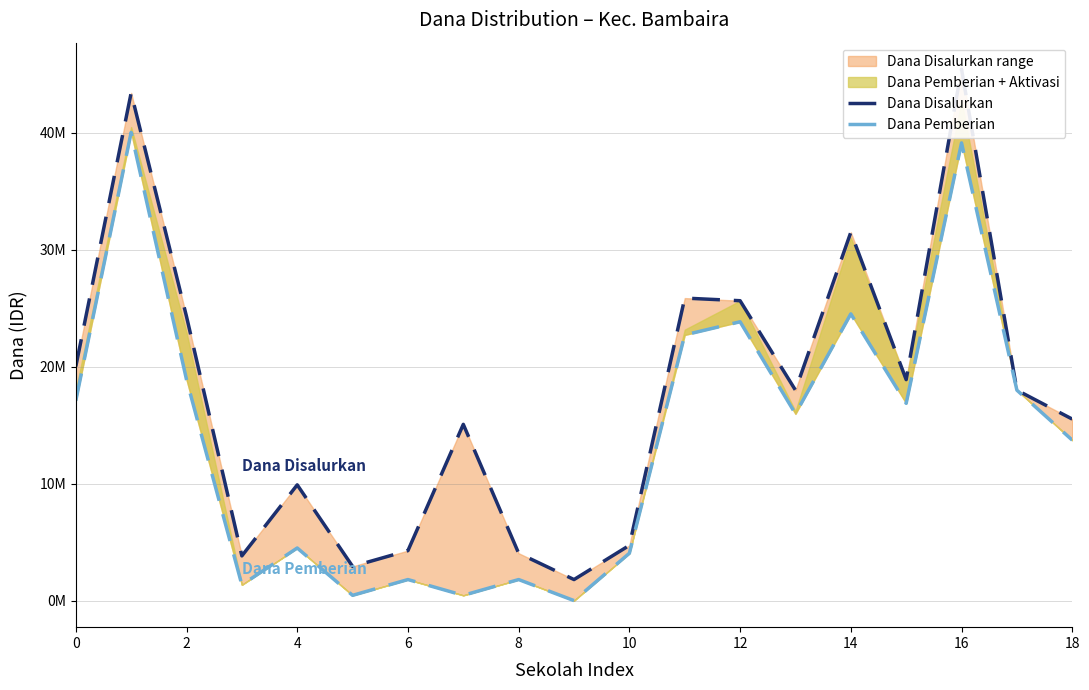

Which series has the widest spread of values?

Dana Disalurkan